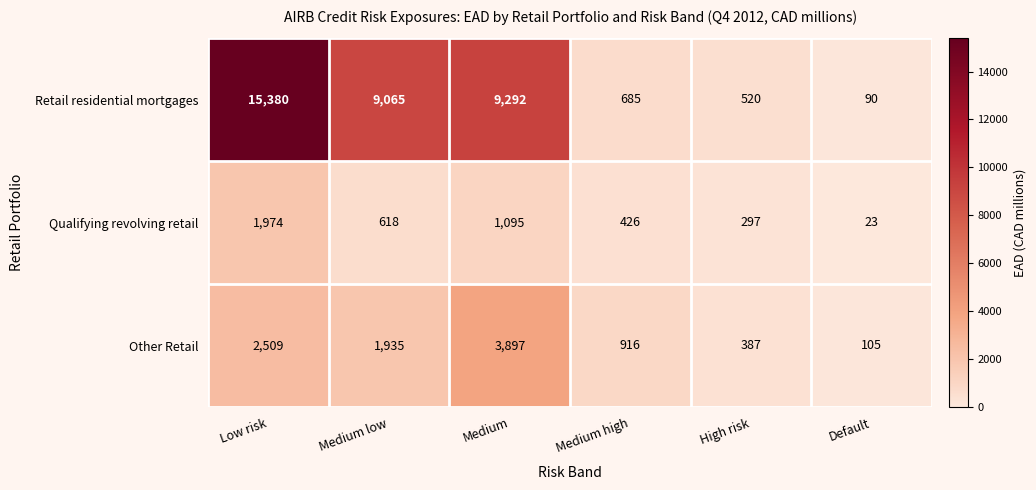

Where is Retail residential mortgages nearest to the value 7735?

Medium low